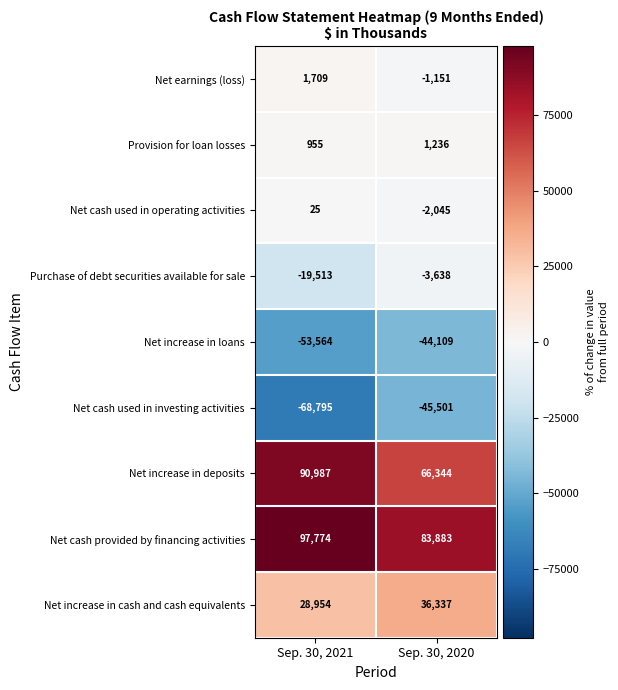

Is the value of Net cash used in operating activities at Sep. 30, 2020 greater than the value of Net increase in deposits at Sep. 30, 2020?

No